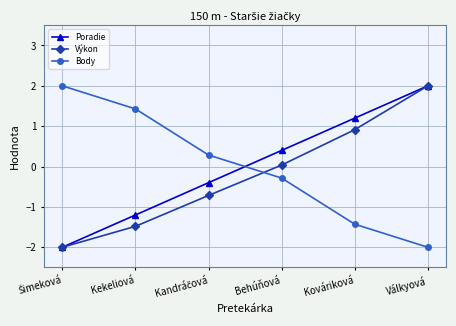

What is the lowest value of the Poradie series?

-2.0